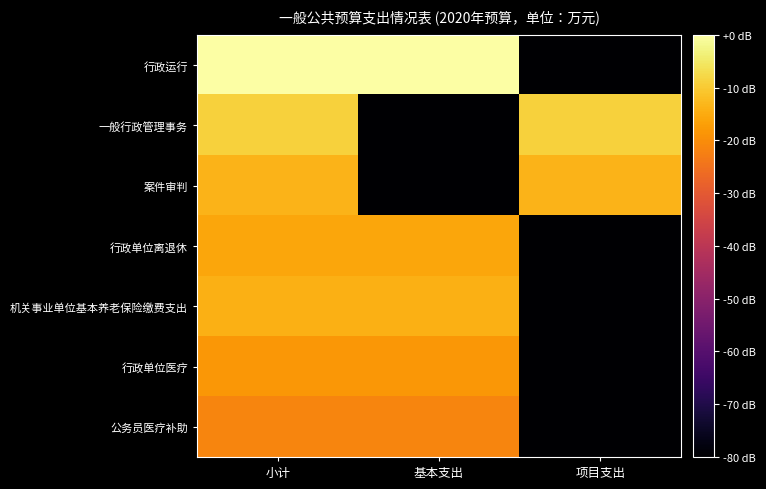

At 基本支出, list the series in order from smallest to largest.

一般行政管理事务, 案件审判, 公务员医疗补助, 行政单位医疗, 行政单位离退休, 机关事业单位基本养老保险缴费支出, 行政运行